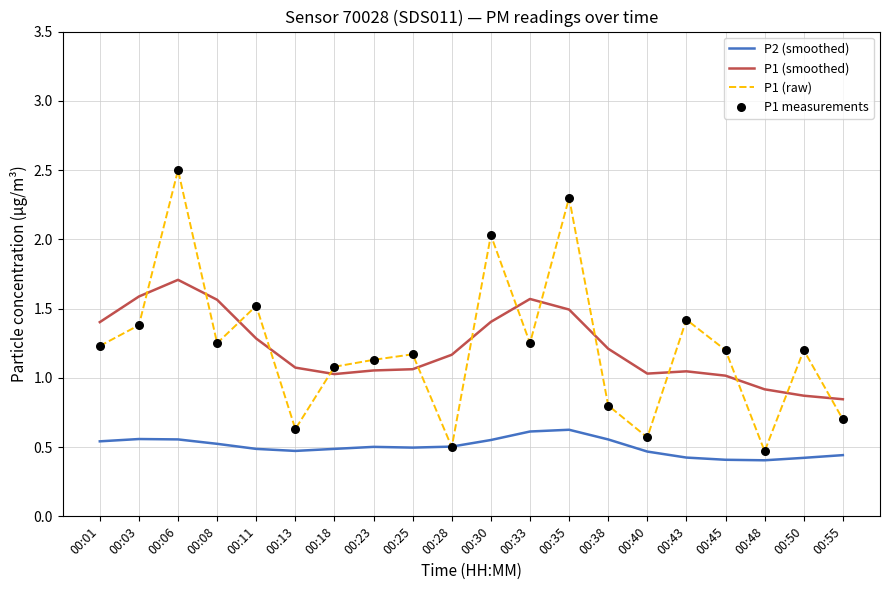

Which series has the widest spread of values?

P1 (raw)